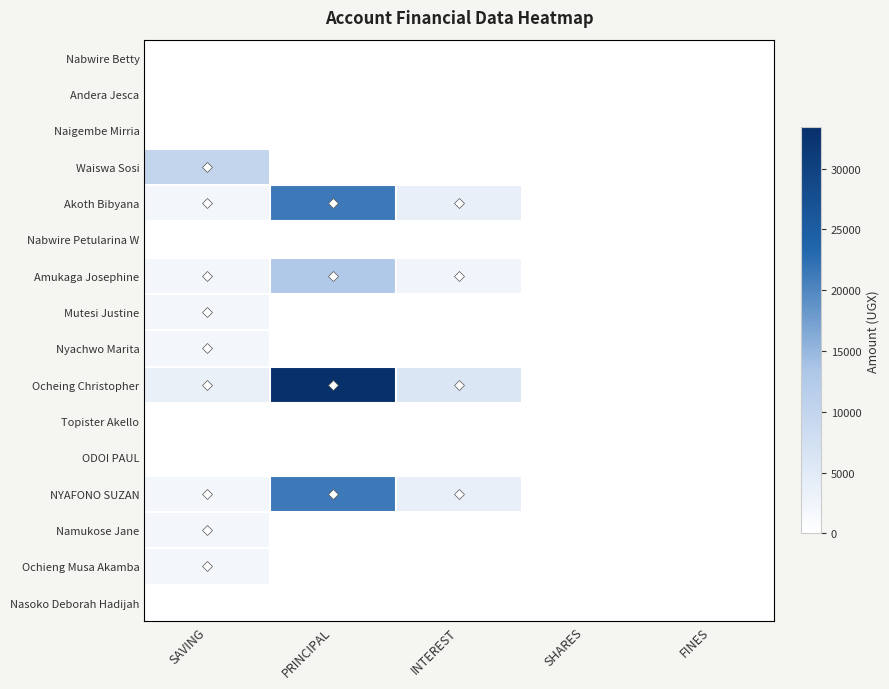

Rank the series by their maximum value, from lowest to highest.

Nabwire Betty, Andera Jesca, Naigembe Mirria, Nabwire Petularina W, Topister Akello, ODOI PAUL, Nasoko Deborah Hadijah, Mutesi Justine, Nyachwo Marita, Namukose Jane, Ochieng Musa Akamba, Waiswa Sosi, Amukaga Josephine, Akoth Bibyana, NYAFONO SUZAN, Ocheing Christopher